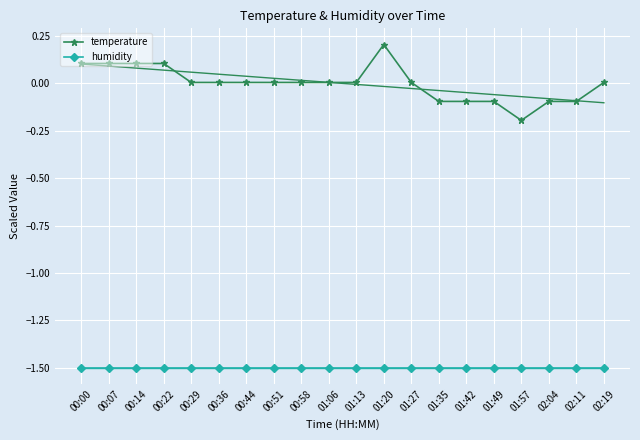

Is the value of temperature at 01:20 greater than the value of humidity at 00:29?

Yes